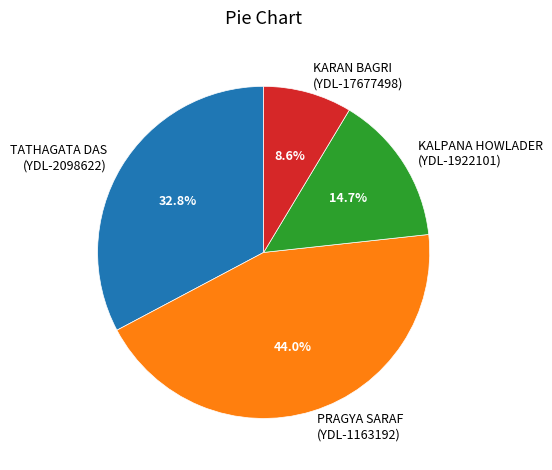

Which has a higher value, KALPANA HOWLADER (YDL-1922101) or KARAN BAGRI (YDL-17677498)?

KALPANA HOWLADER (YDL-1922101)